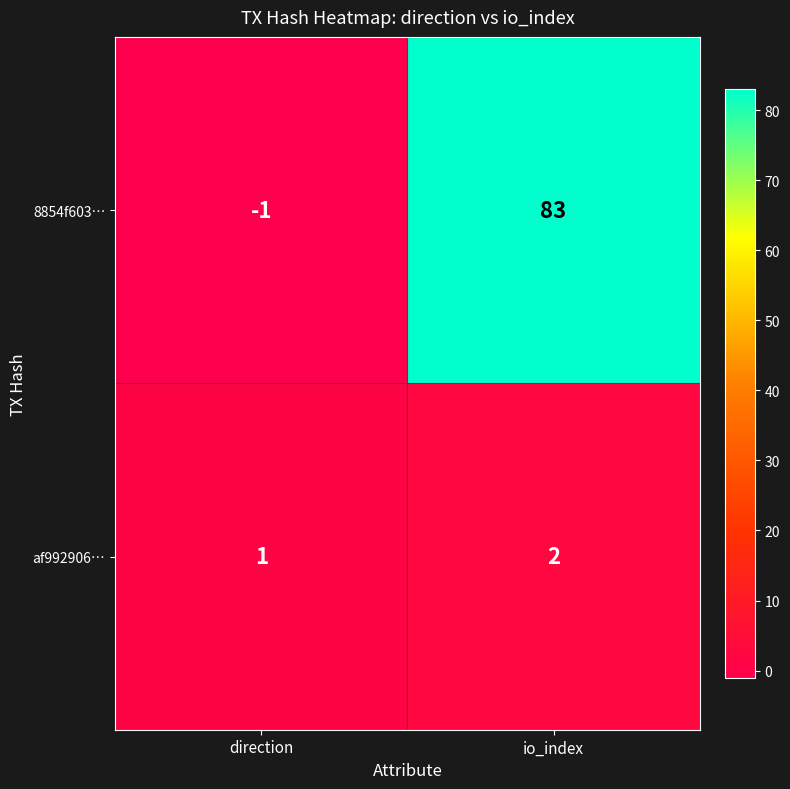

Reading left to right, what are all the values shown in this chart?

8854f603…: -1	83
af992906…: 1	2